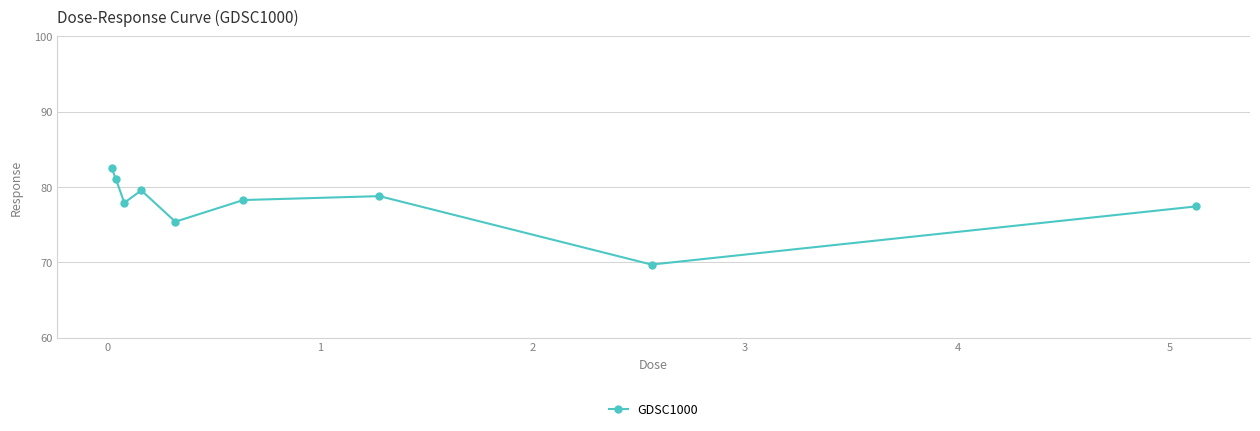

What is the minimum value shown in the chart?

69.7